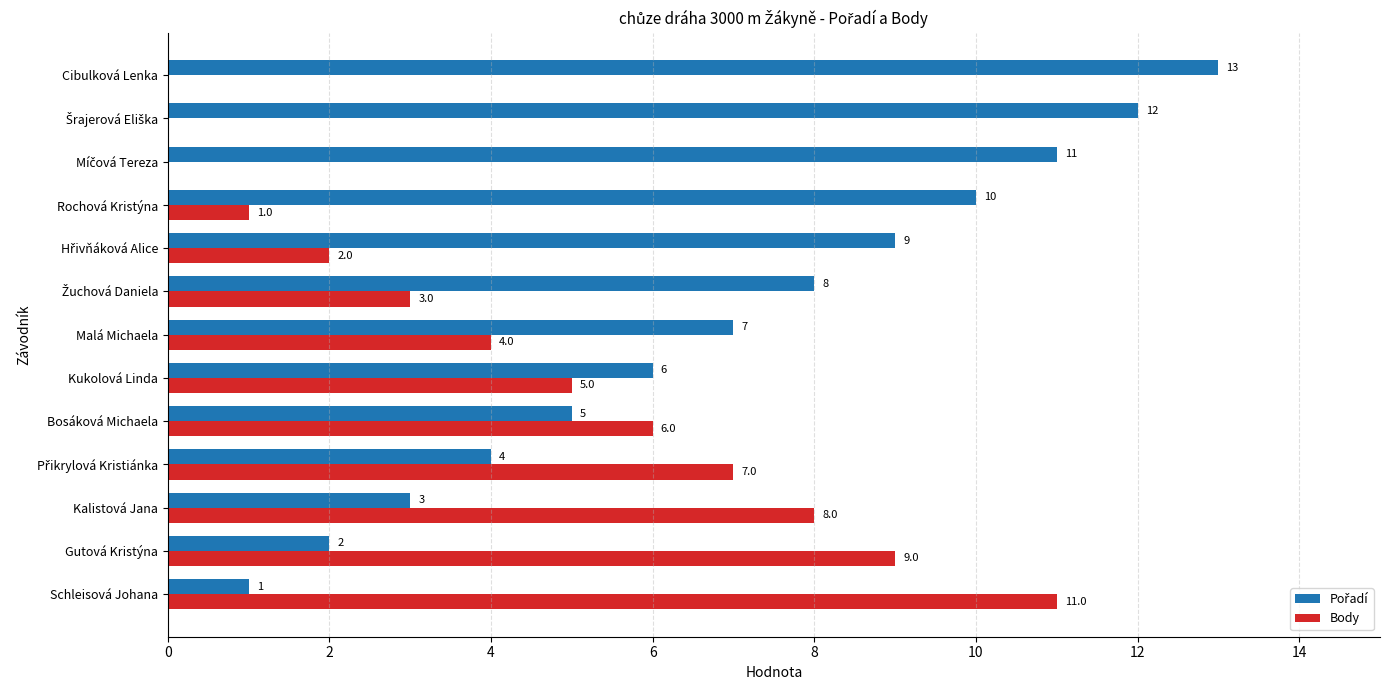

What is the highest value of the Body series?

11